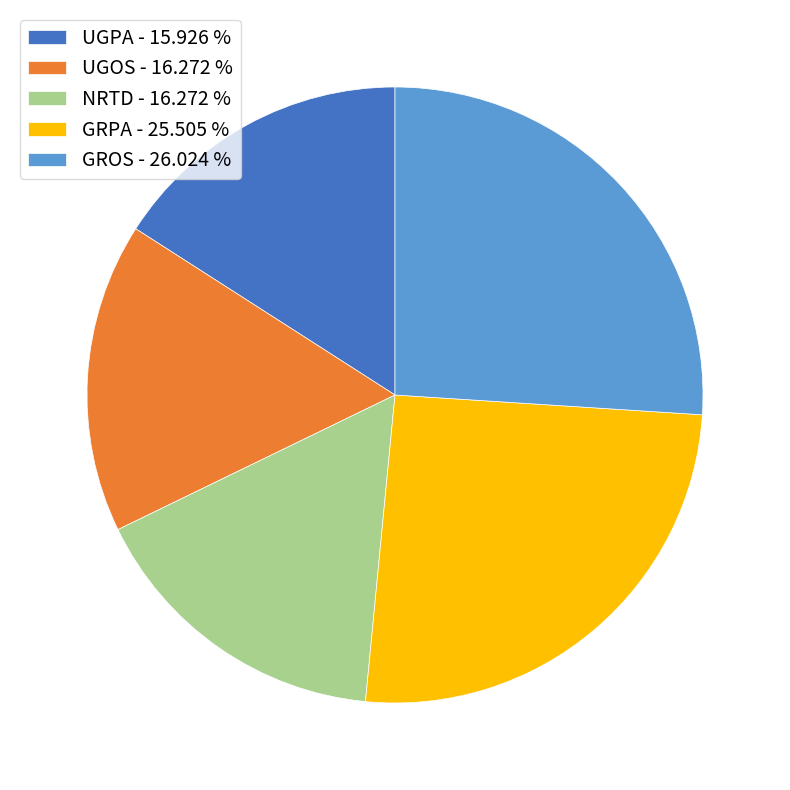

Is there a majority slice in this chart?

No